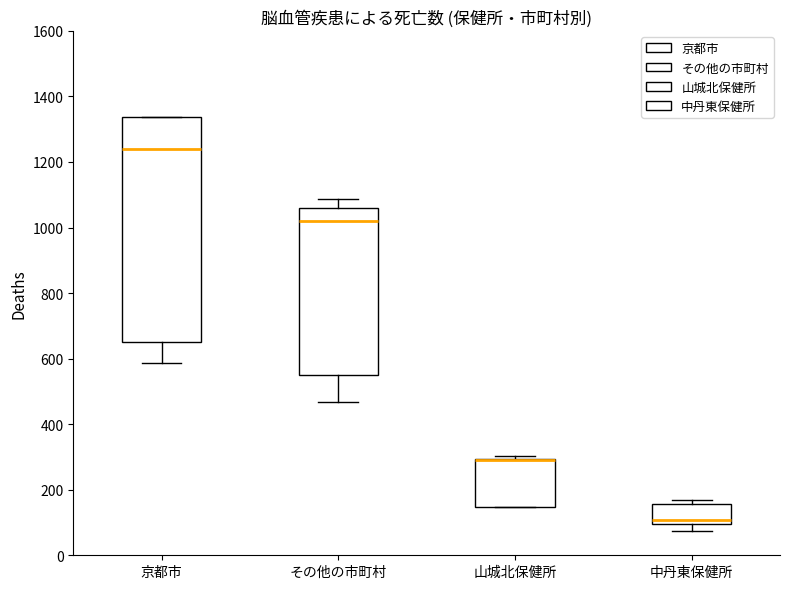

Reading left to right, transcribe this box plot: for each box, give where its median line is, the range the box spans, and where its two whiskers end, as read against the y-axis. The values are not printed on the chart, so give them approximately, as read against the axis.

京都市: median 1240, box 660 to 1340, whiskers 580 to 1340
その他の市町村: median 1020, box 560 to 1060, whiskers 460 to 1080
山城北保健所: median 300 (drawn on the box's upper edge), box 140 to 300, whiskers 140 to 300 (just above the box's upper edge)
中丹東保健所: median 100 (just above the box's lower edge), box 100 to 160, whiskers 80 to 180